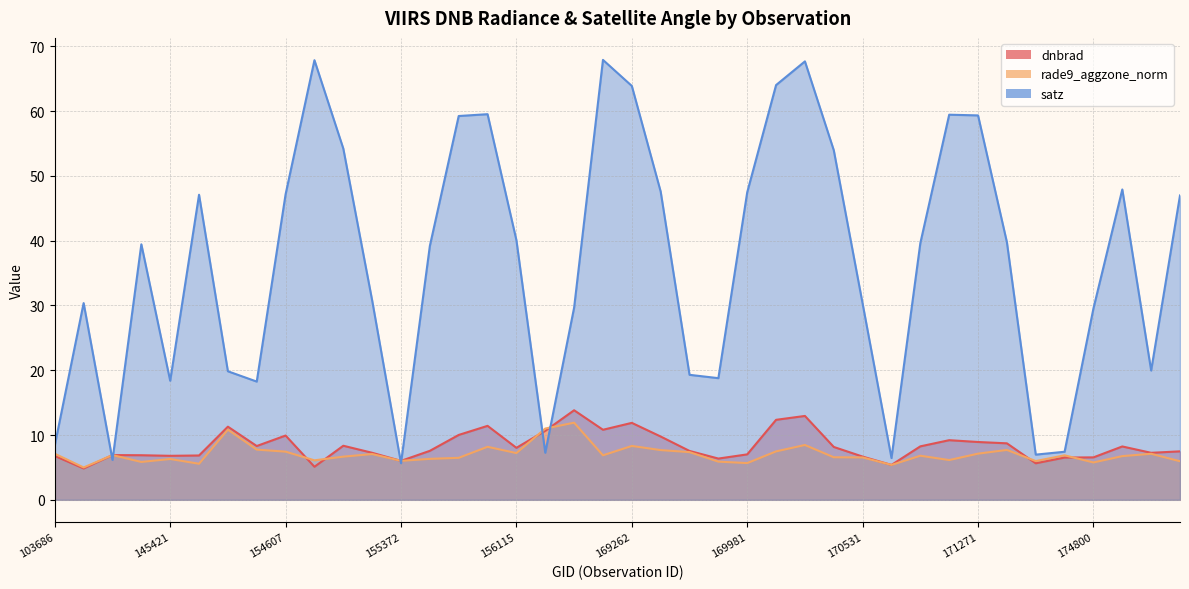

Rank the series at 171271 from lowest to highest value.

rade9_aggzone_norm, dnbrad, satz